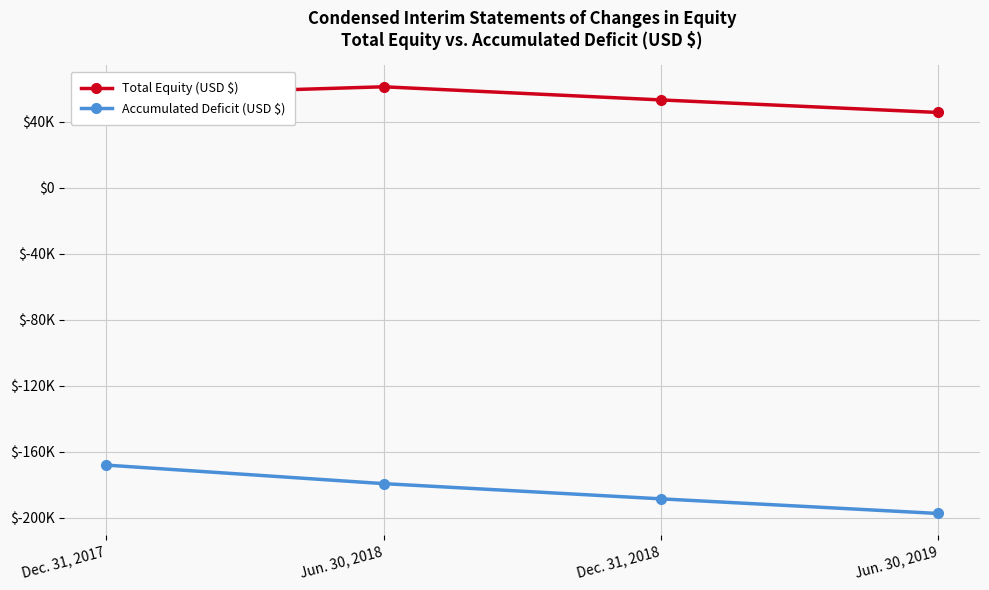

True or false: Total Equity (USD $) and Accumulated Deficit (USD $) cross at least once.

False